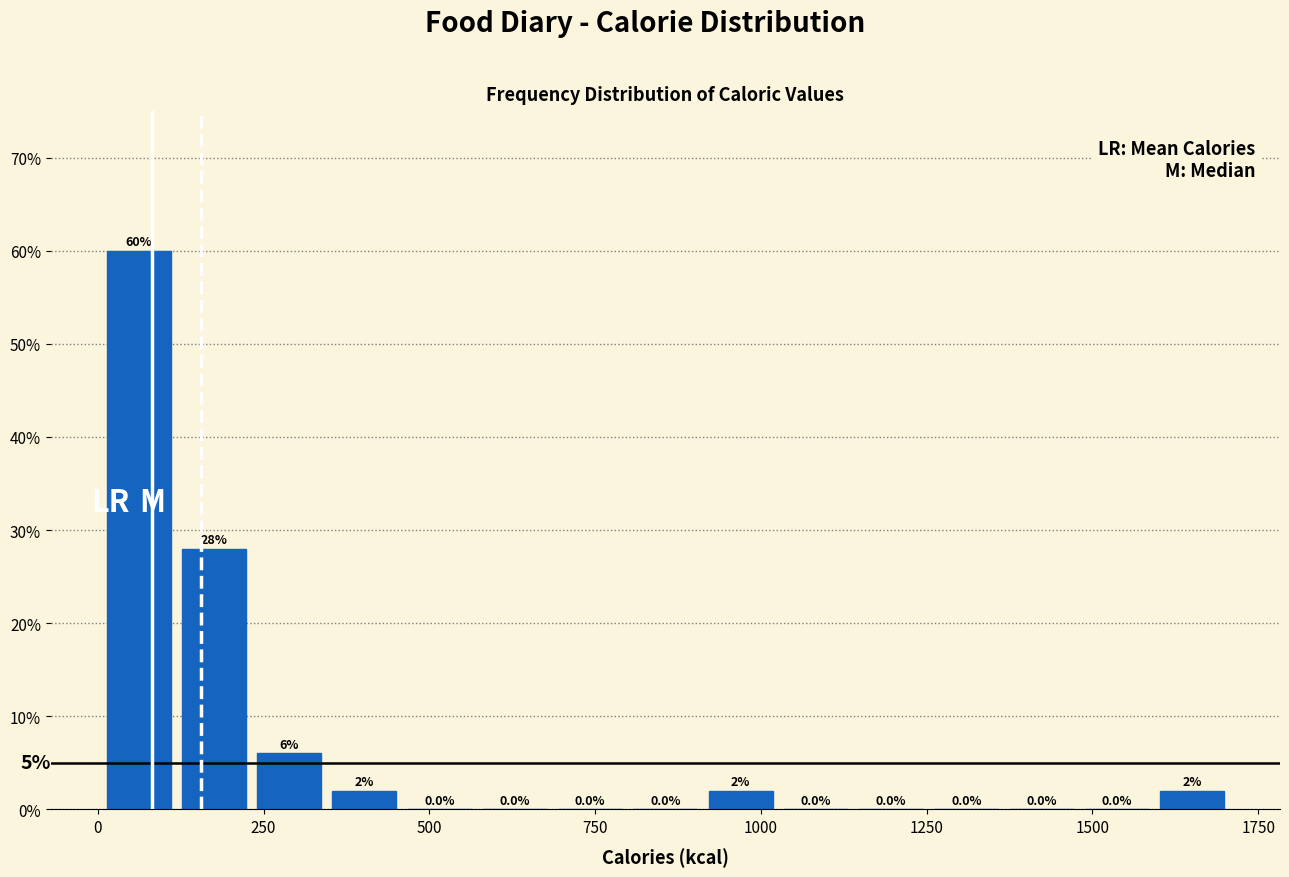

Read against the x-axis, roughly where is the centre of the tallest bar?

50